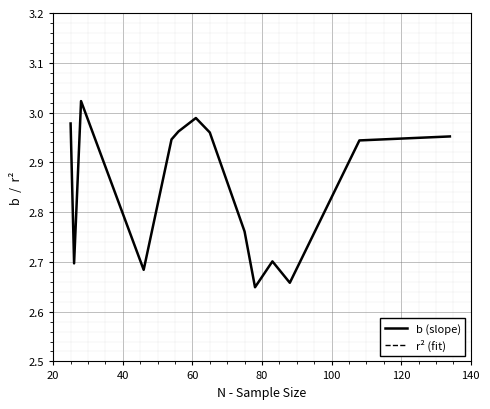

True or false: r² (fit) has a value of 1.3 at 40.

False